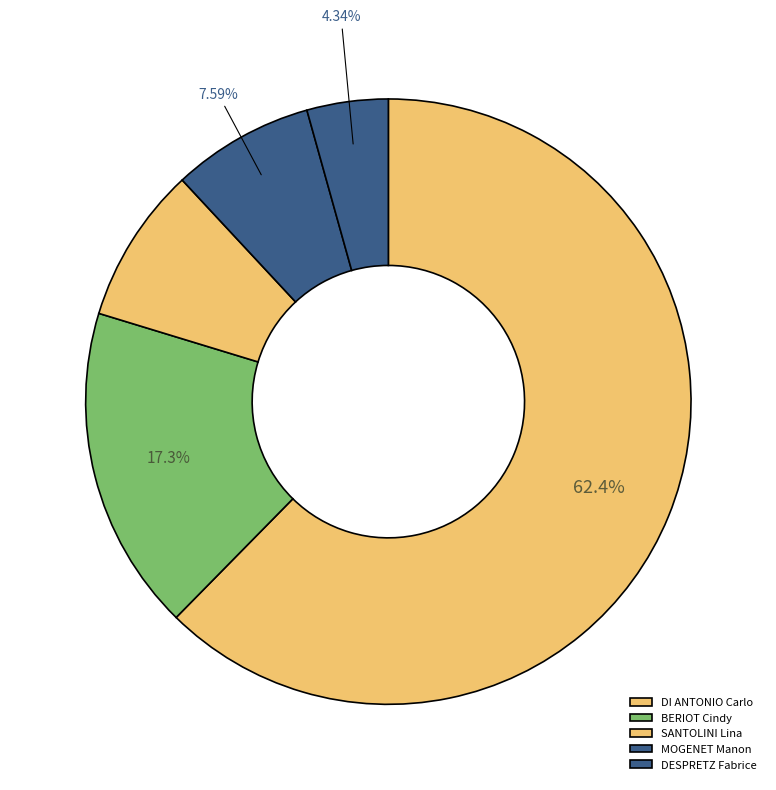

Is it true that BERIOT Cindy is 9% of the pie?

False